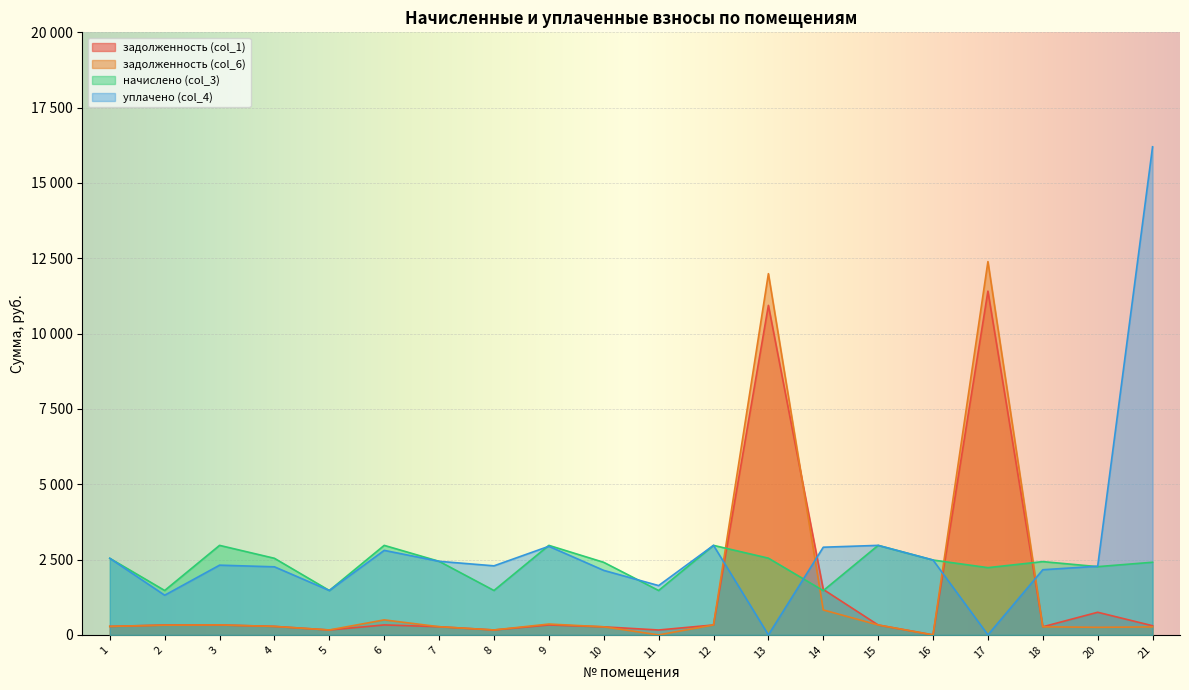

The уплачено (col_4) series shows 1470.2 at 8. True or false?

False